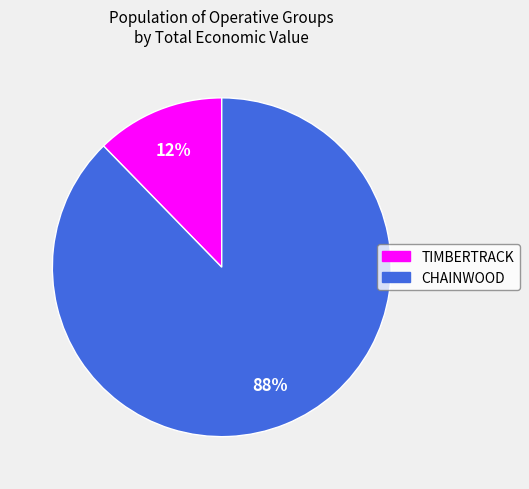

How many segments does this pie chart have?

2